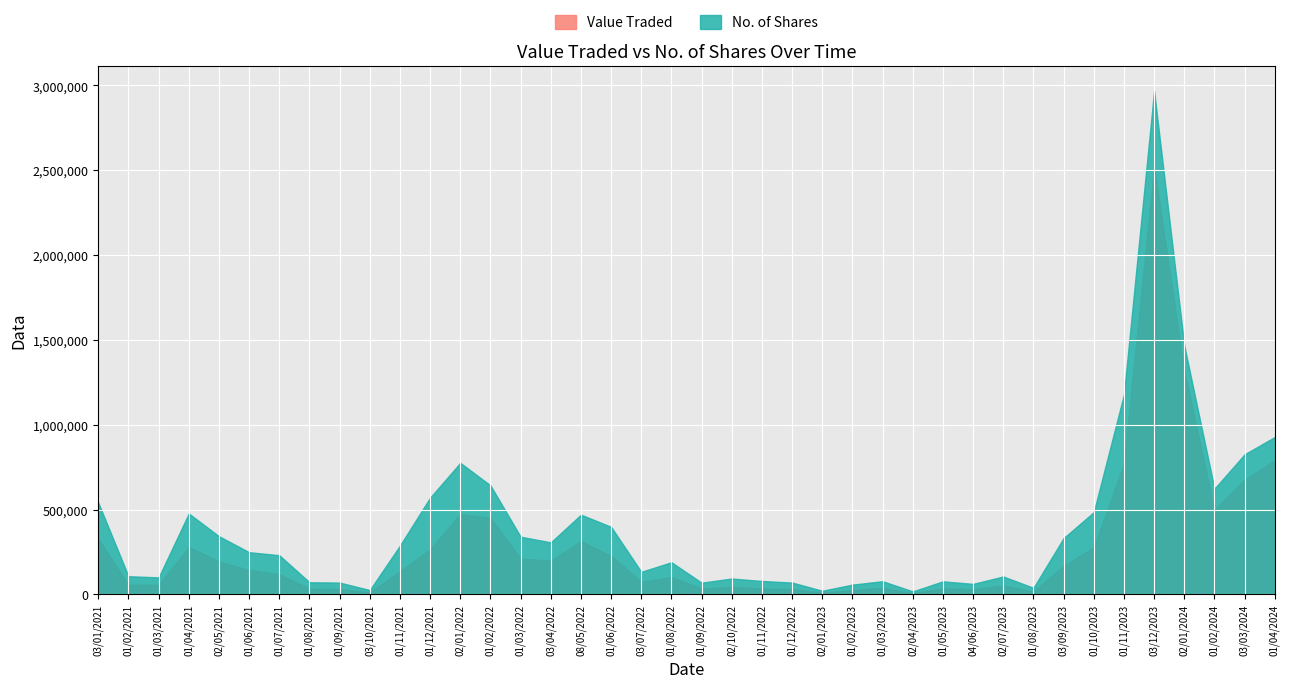

List the series in order of their peak value, lowest first.

Value Traded, No. of Shares